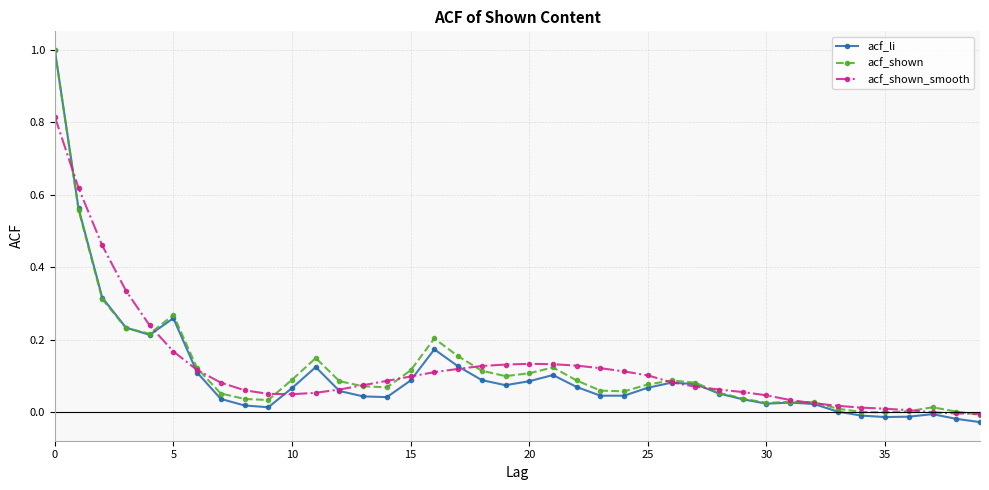

Count the number of categories in the chart.

40